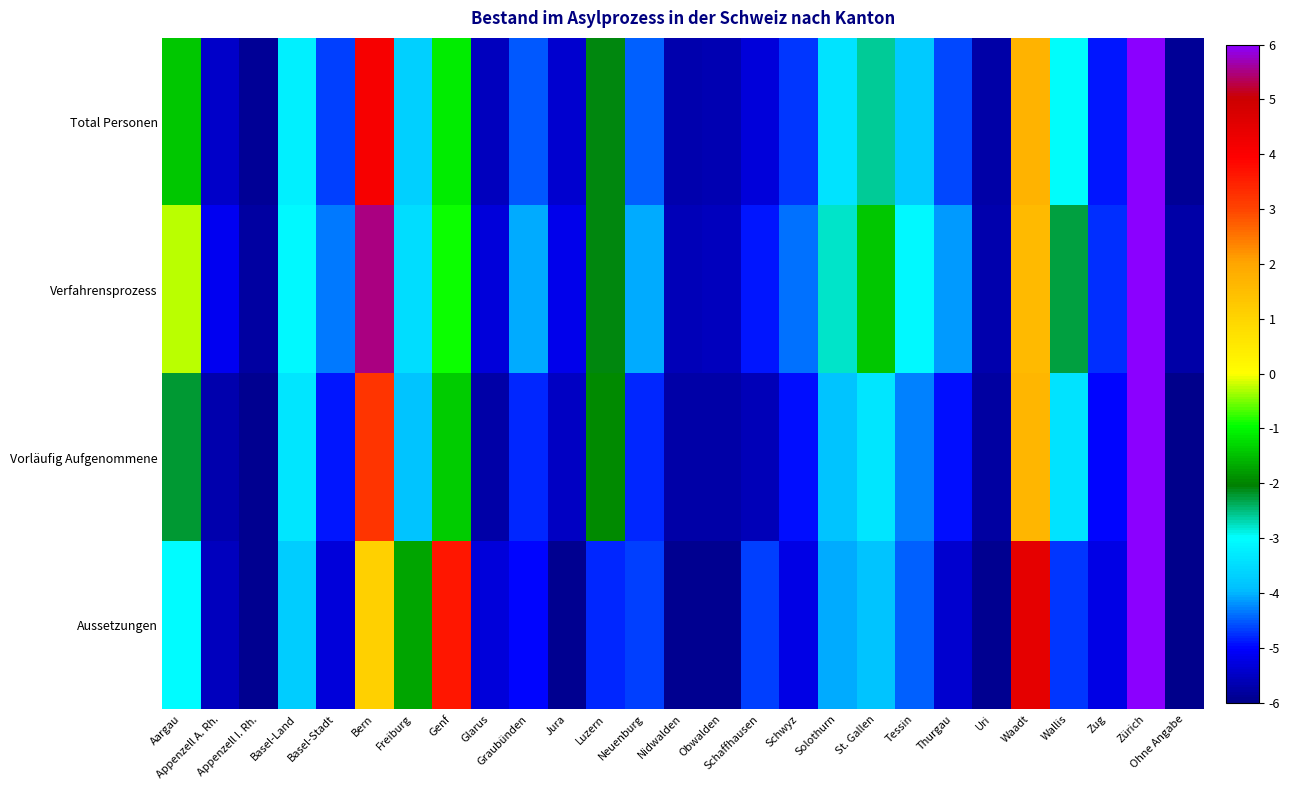

At Waadt, list the series in order from smallest to largest.

Verfahrensprozess, Vorläufig Aufgenommene, Total Personen, Aussetzungen